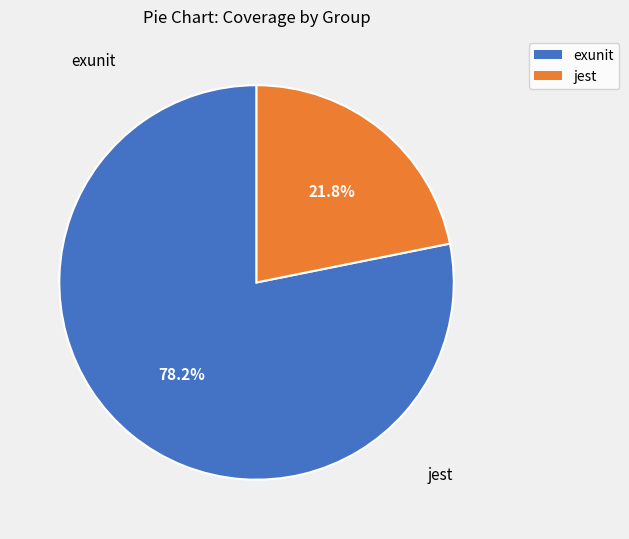

Is there any slice that represents more than half of the pie?

Yes